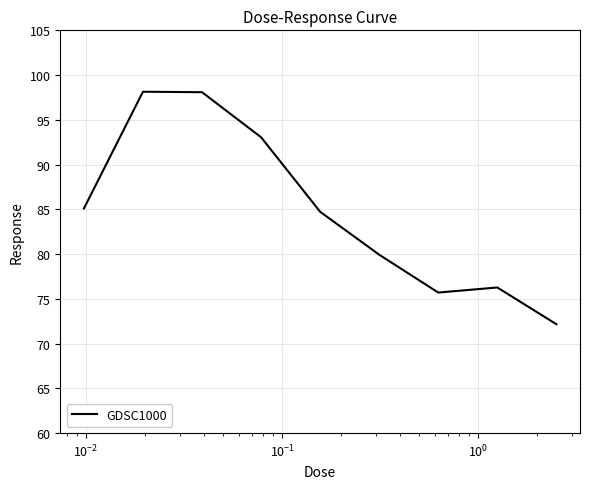

What is the sum of all values?

763.2